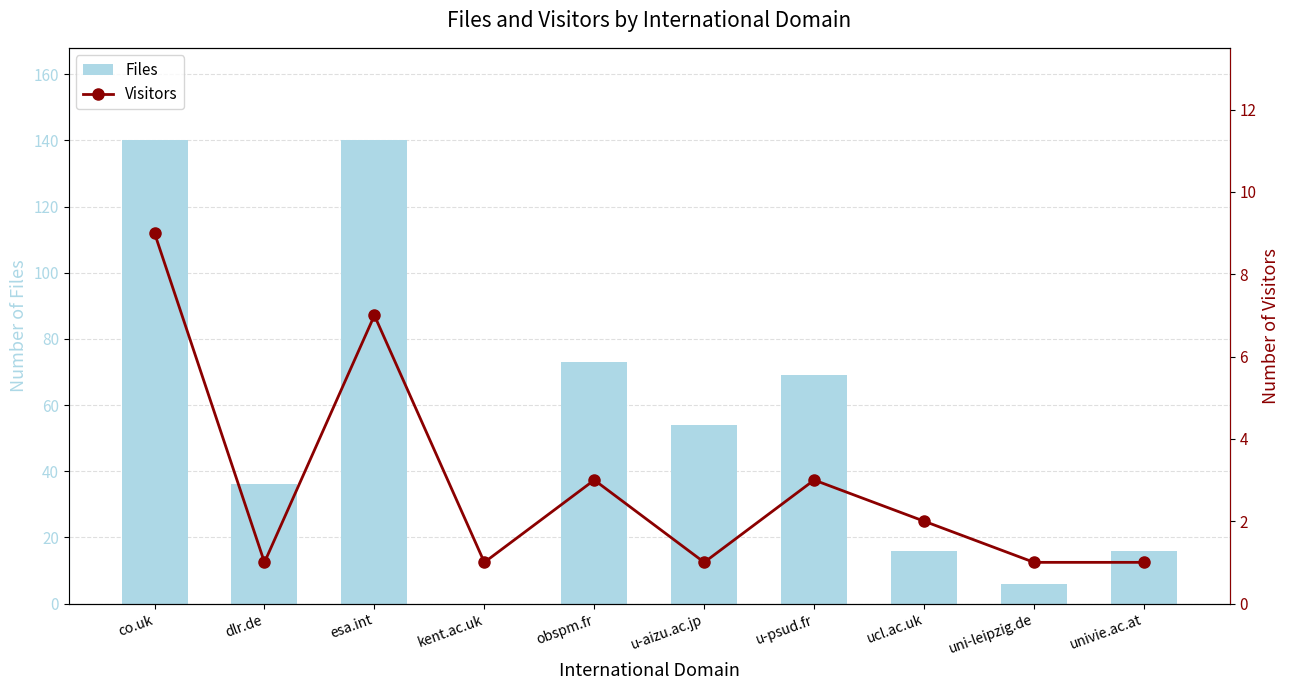

The value of Files at esa.int is 140. True or false?

True